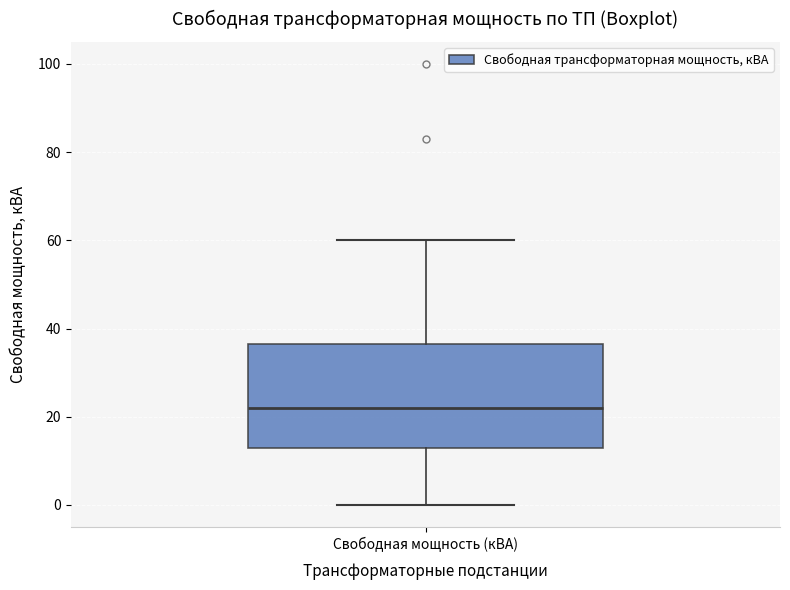

Read this box plot against the y-axis: the position of the median line, the range covered by the box, and the ends of both whiskers. The values are not printed on the chart, so give them approximately, as read against the axis.

median 22, box 14 to 36, whiskers 0 to 60